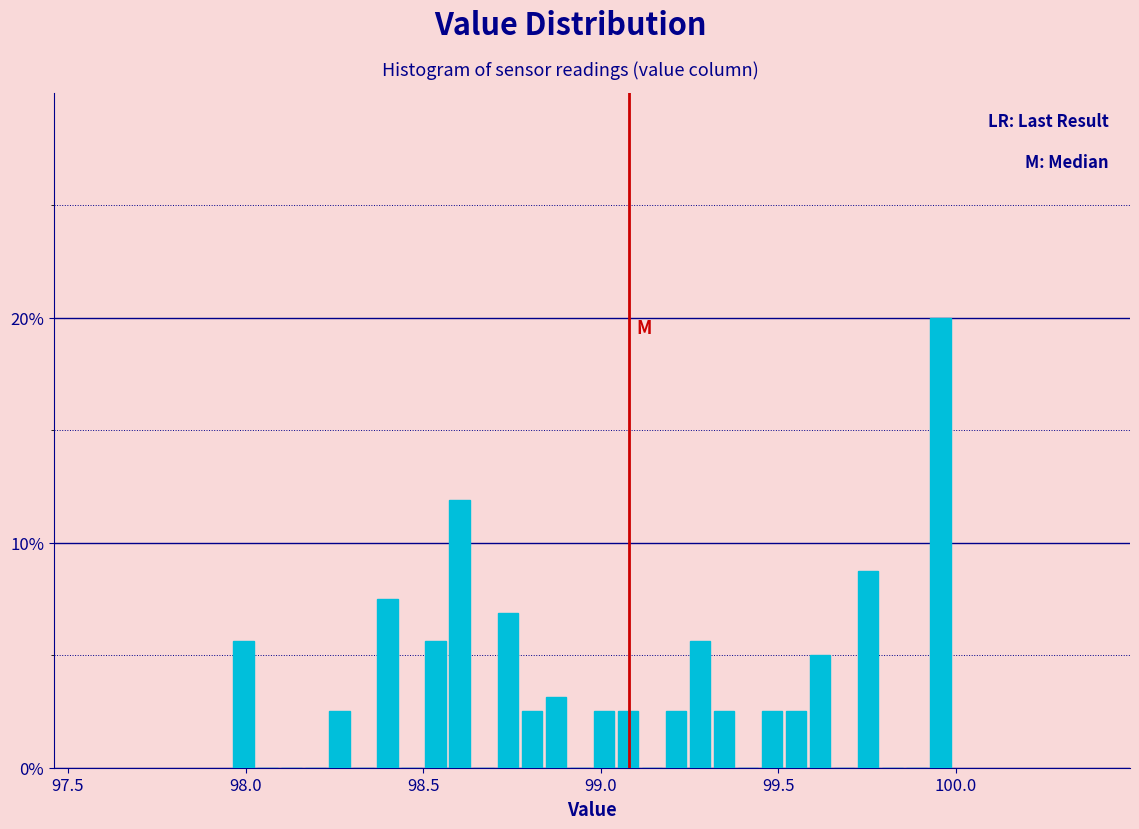

Read against the x-axis, roughly where is the centre of the tallest bar?

99.95